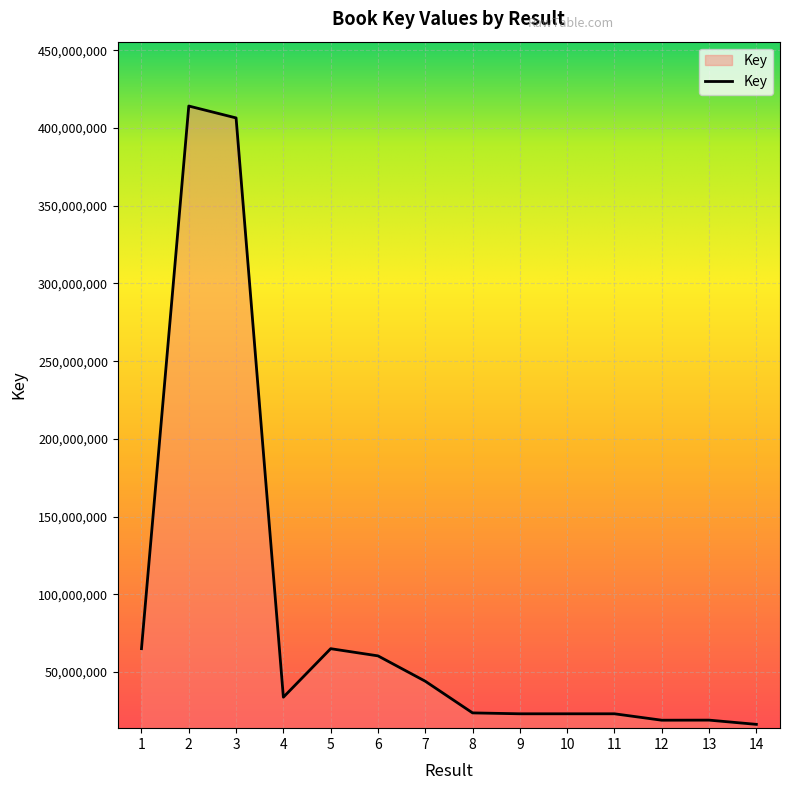

What is the smallest value displayed?

16310234